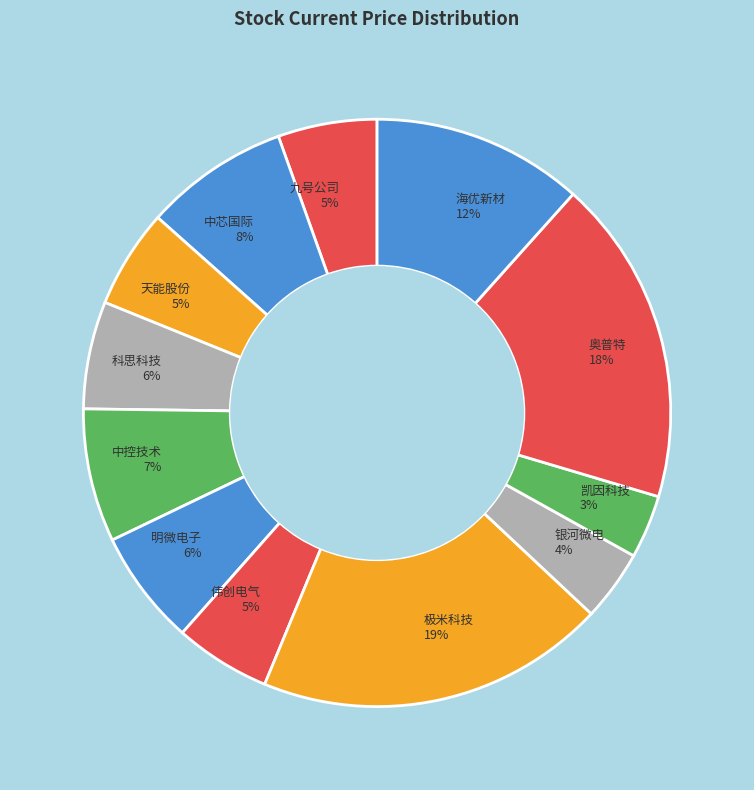

Between 天能股份 5% and 海优新材 12%, which is larger?

海优新材 12%